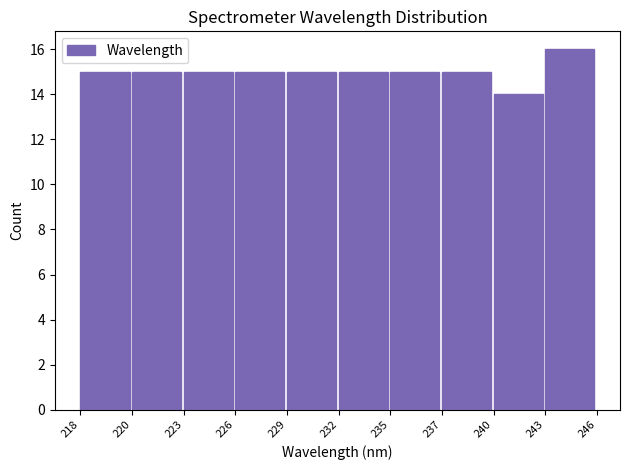

Reading left to right, extract all data points from this chart.

15	15	15	15	15	15	15	15	14	16